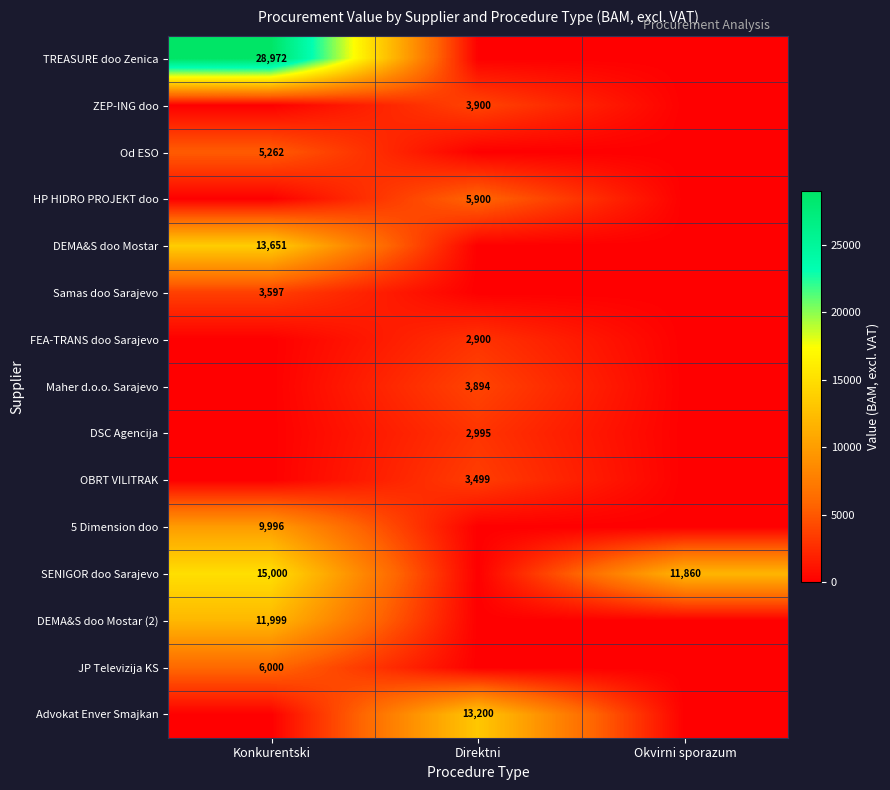

Is it true that Advokat Enver Smajkan equals 22556 at Direktni?

False